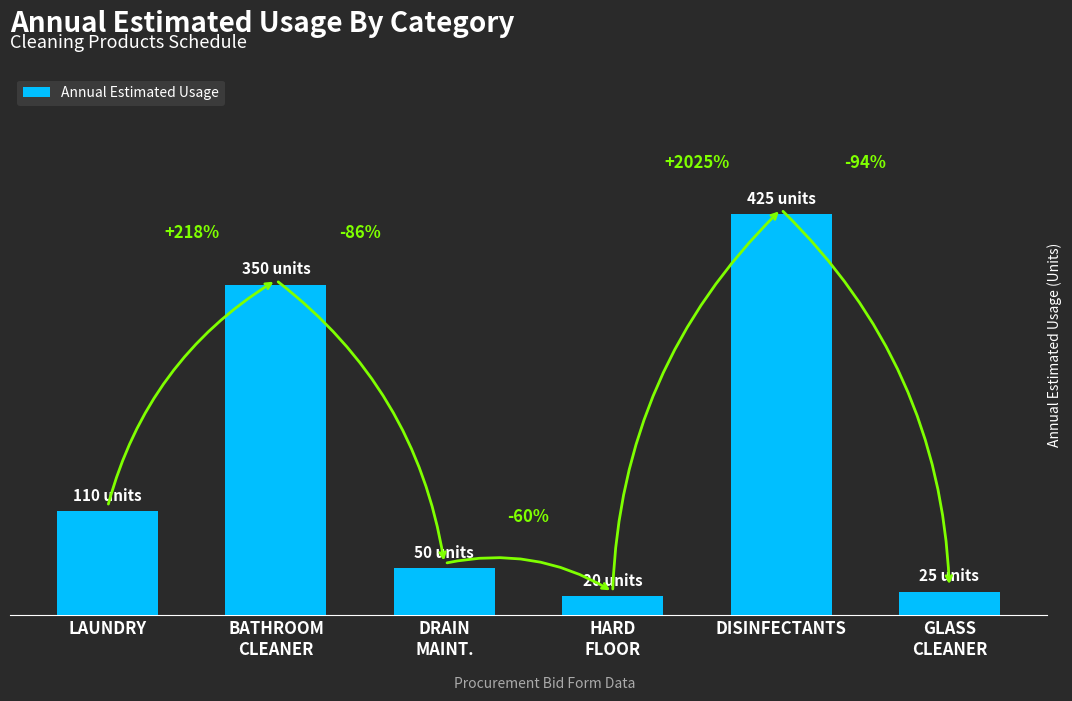

Does the chart contain any negative values?

No